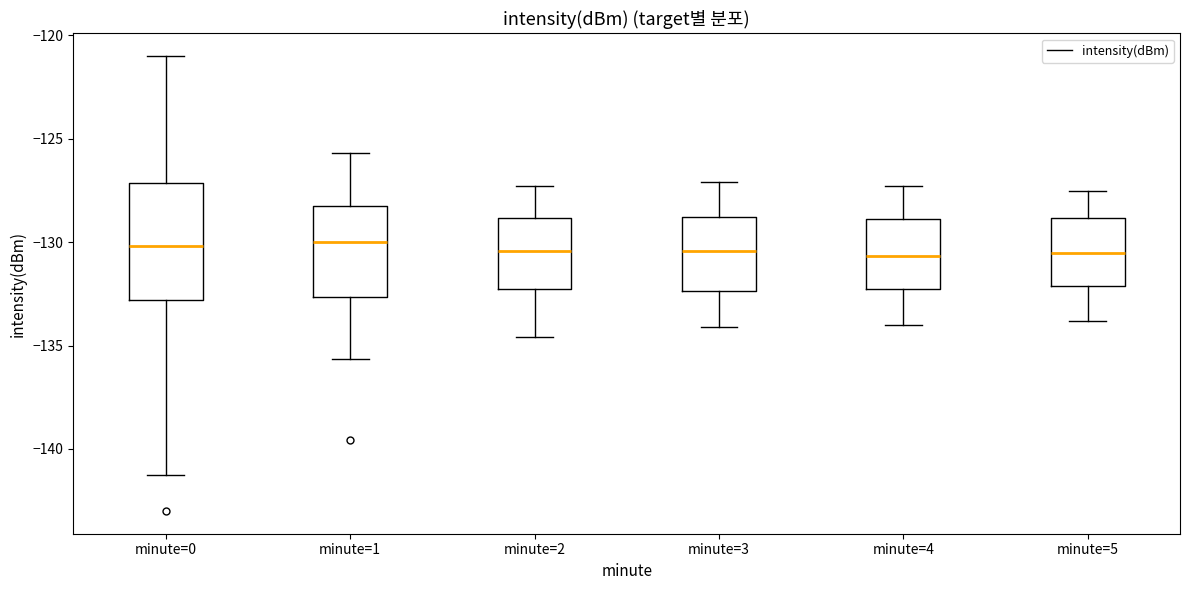

Reading left to right, transcribe this box plot: for each box, give where its median line is, the range the box spans, and where its two whiskers end, as read against the y-axis. The values are not printed on the chart, so give them approximately, as read against the axis.

minute=0: median -130.0, box -133.0 to -127.0, whiskers -141.5 to -121.0
minute=1: median -130.0, box -132.5 to -128.5, whiskers -135.5 to -125.5
minute=2: median -130.5, box -132.0 to -129.0, whiskers -134.5 to -127.5
minute=3: median -130.5, box -132.5 to -129.0, whiskers -134.0 to -127.0
minute=4: median -130.5, box -132.0 to -129.0, whiskers -134.0 to -127.5
minute=5: median -130.5, box -132.0 to -129.0, whiskers -134.0 to -127.5